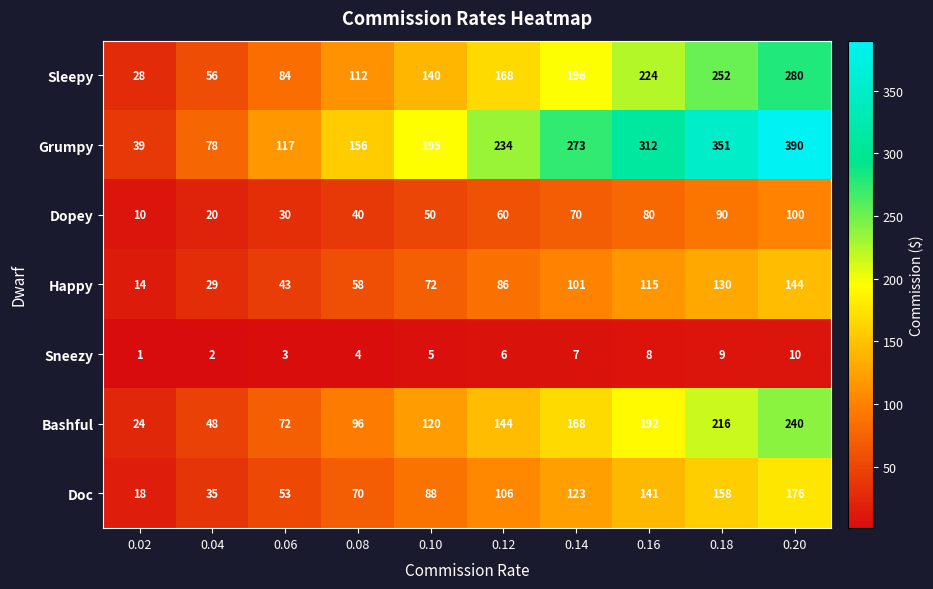

Which category has the highest value across all series?

0.20